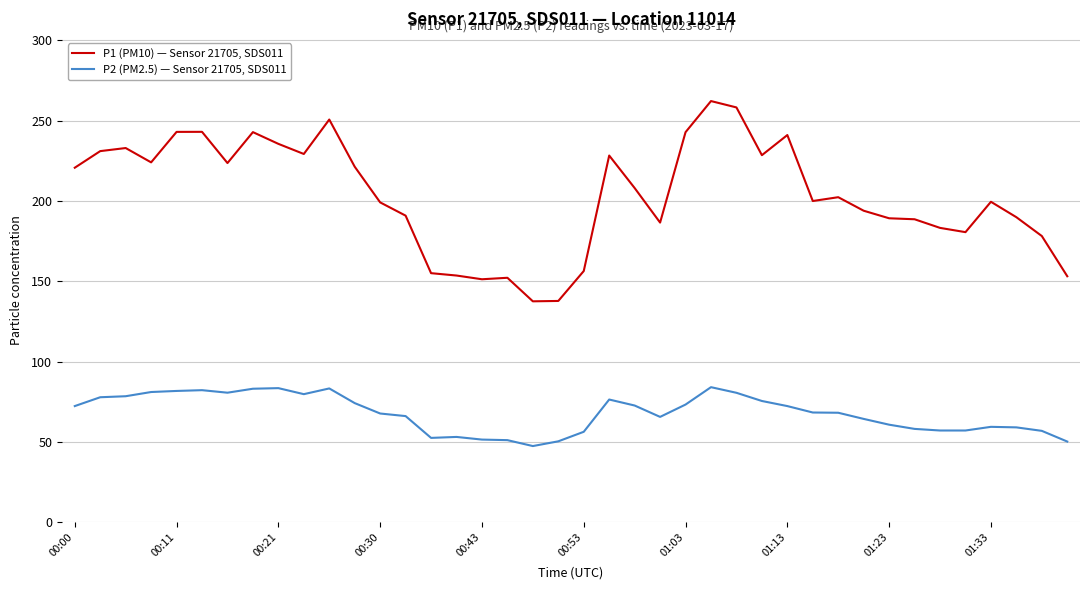

True or false: P2 (PM2.5) — Sensor 21705, SDS011 and P1 (PM10) — Sensor 21705, SDS011 intersect in this chart.

False